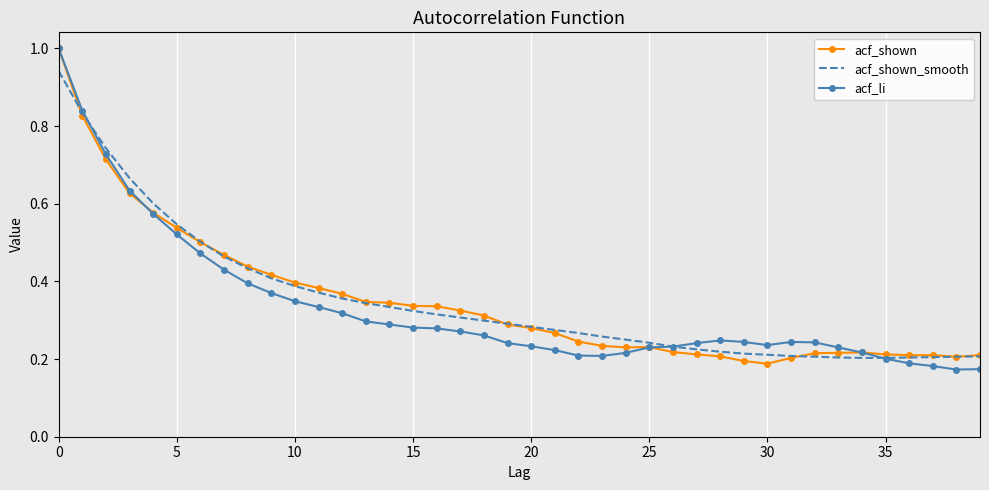

What is the highest value of the acf_li series?

1.0